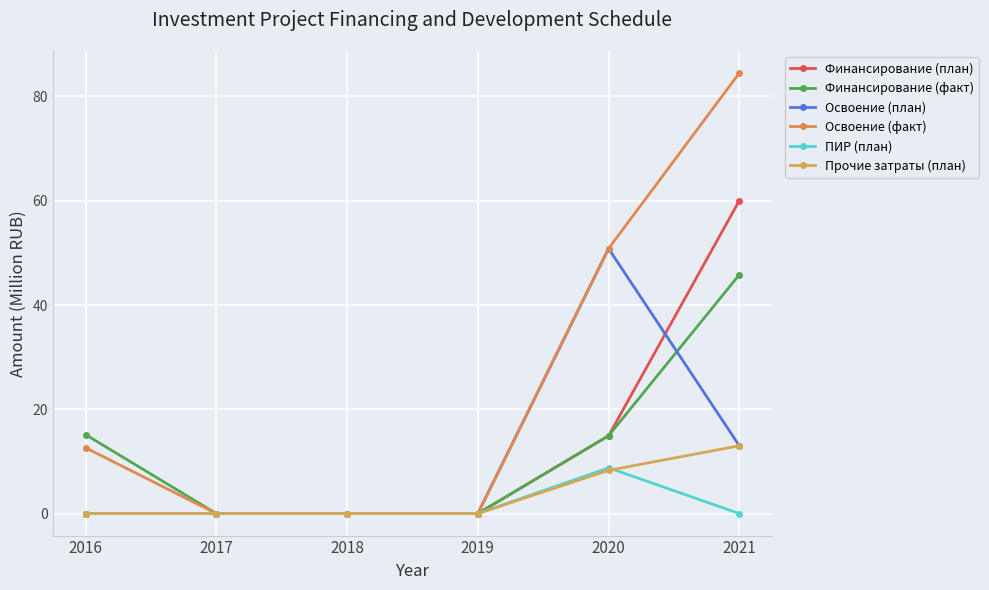

Which category has the lowest value across all series?

2016